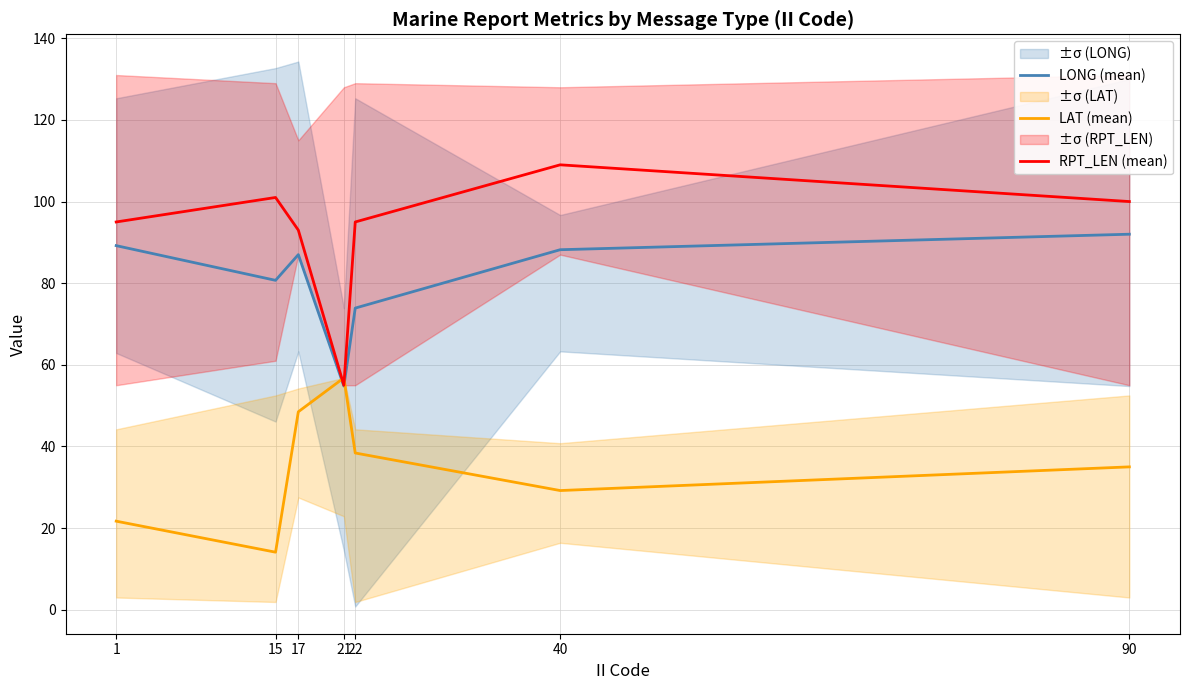

At how many categories does at least one series exceed 55?

7